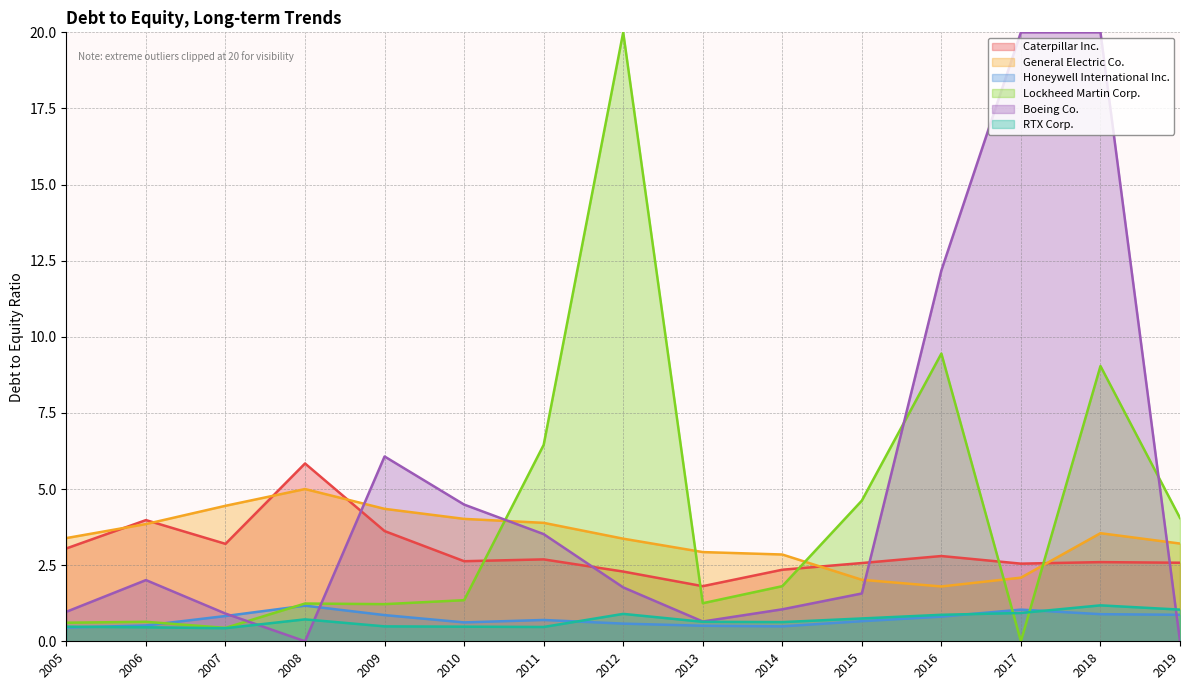

True or false: General Electric Co. and Honeywell International Inc. cross at least once.

False